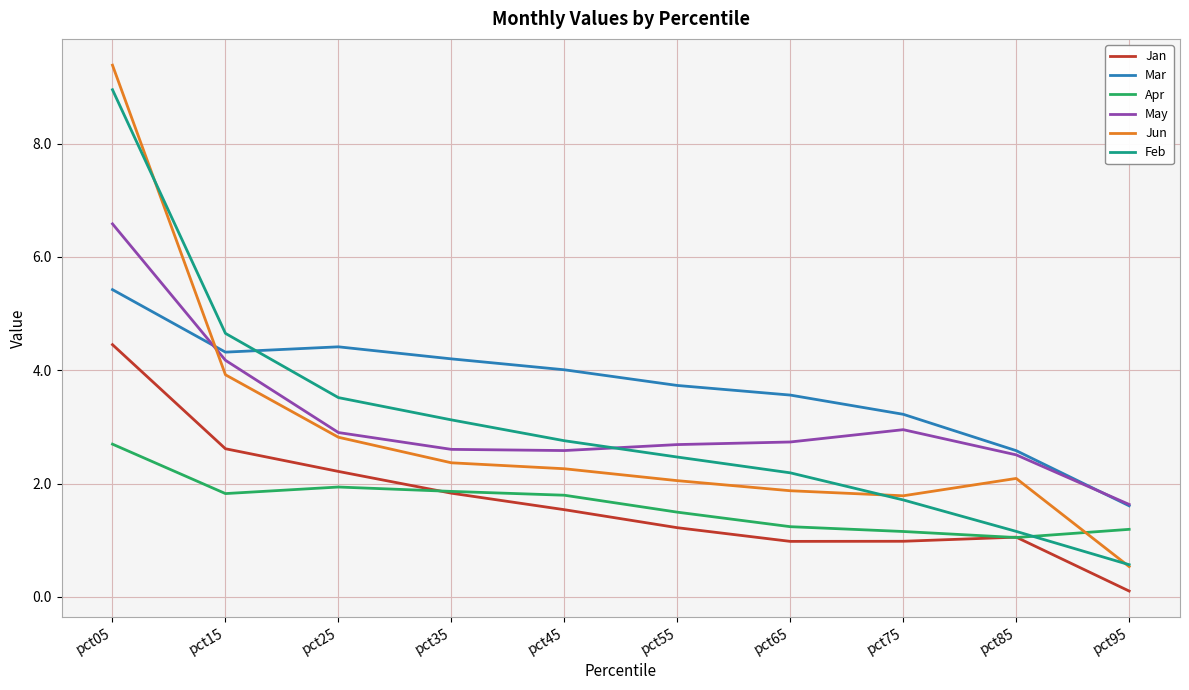

In Mar, how many points are higher than both neighbors (excluding endpoints)?

1